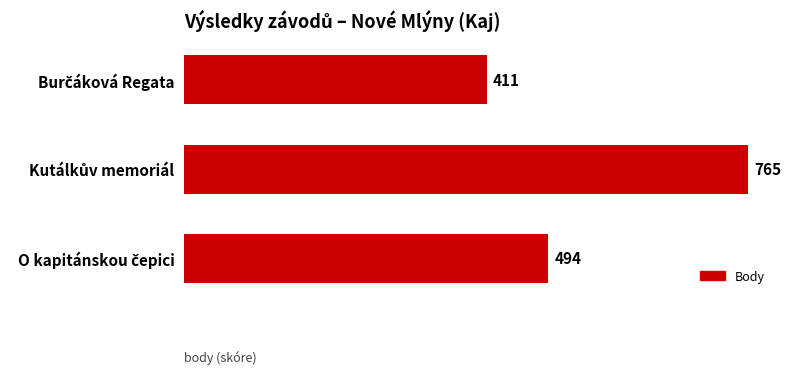

What is the value of the 2nd bar from the top?

765